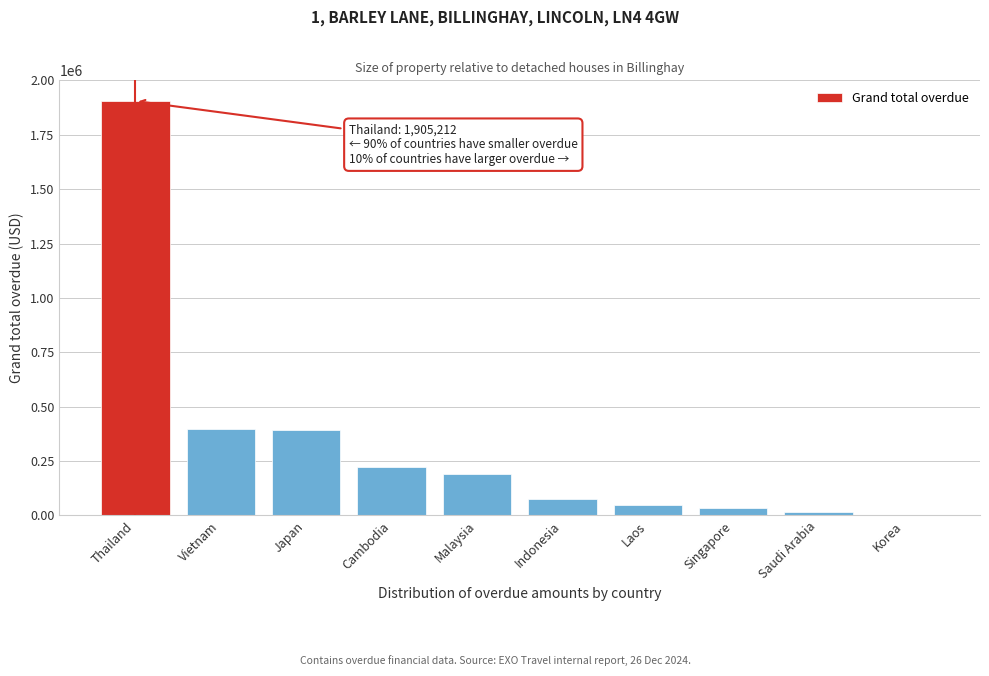

The chart shows a value of 74188.6 at Indonesia. True or false?

True